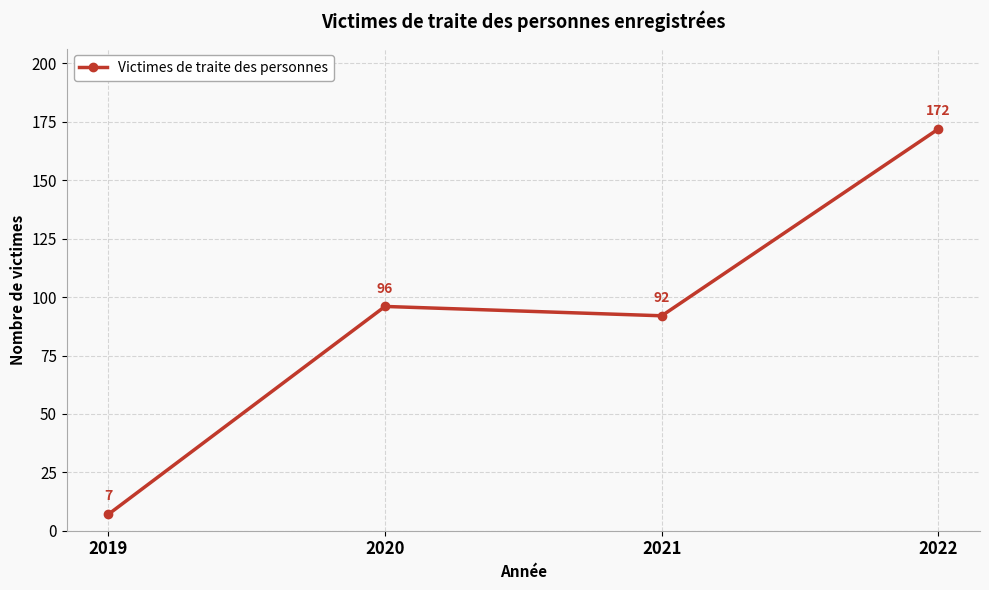

List the labels in order of value, smallest first.

2019, 2021, 2020, 2022